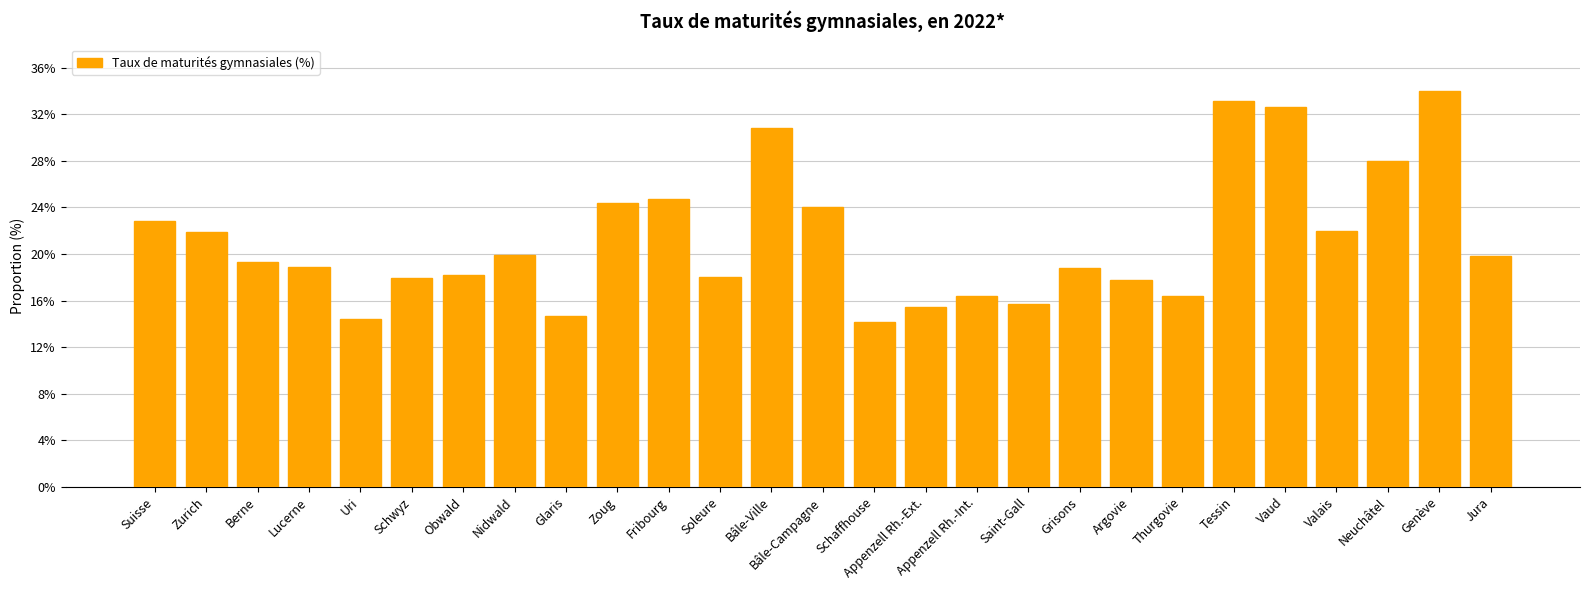

True or false: the data shows 49.8 at Vaud.

False